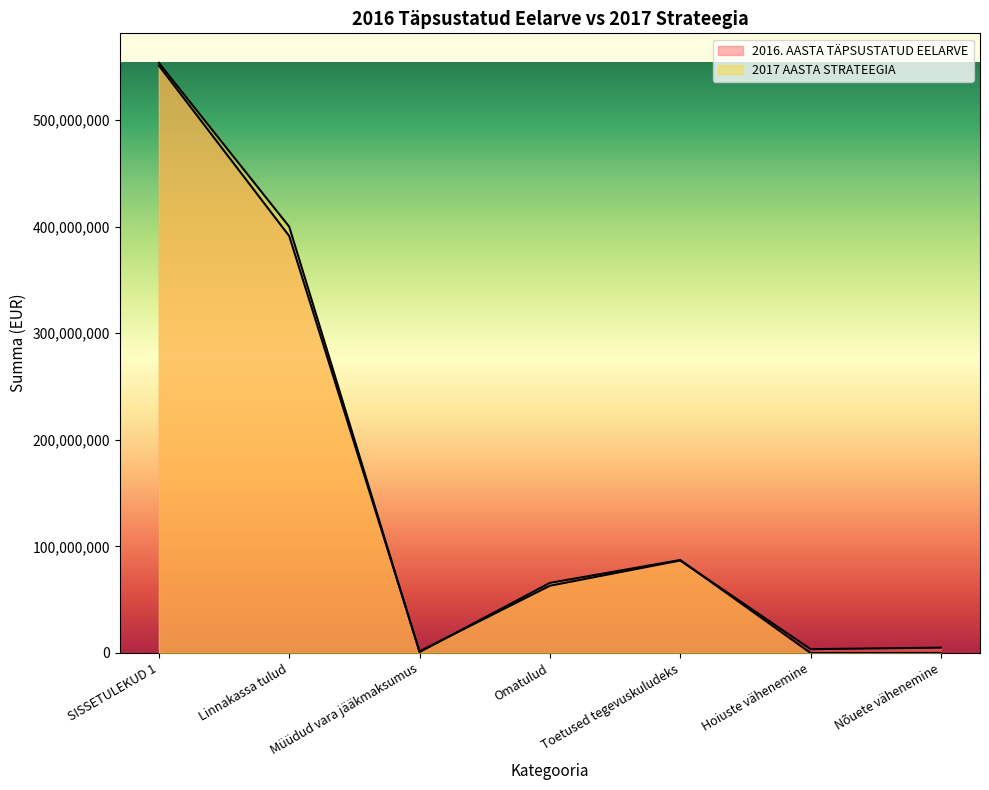

What is the maximum value for 2017 AASTA STRATEEGIA?

553627675